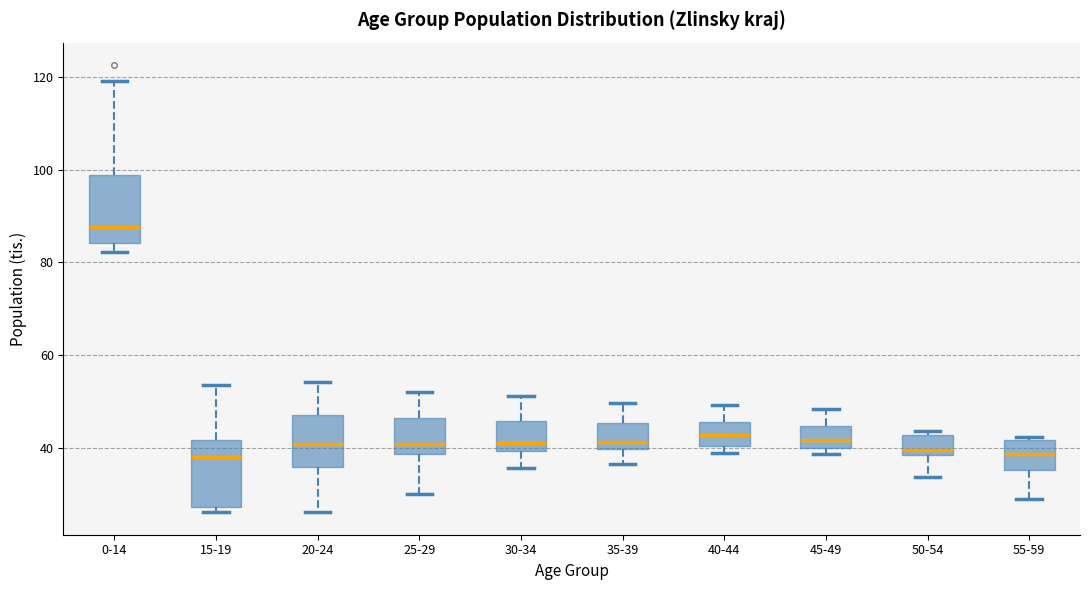

Reading left to right, read every box against the y-axis: the position of its median line, the range the box covers, and the ends of its whiskers. The values are not printed on the chart, so give them approximately, as read against the axis.

0-14: median 88, box 84 to 98, whiskers 82 to 120
15-19: median 38, box 28 to 42, whiskers 26 to 54
20-24: median 40, box 36 to 48, whiskers 26 to 54
25-29: median 40, box 38 to 46, whiskers 30 to 52
30-34: median 42, box 40 to 46, whiskers 36 to 52
35-39: median 42, box 40 to 46, whiskers 36 to 50
40-44: median 42, box 40 to 46, whiskers 38 to 50
45-49: median 42, box 40 to 44, whiskers 38 to 48
50-54: median 40, box 38 to 42, whiskers 34 to 44
55-59: median 38, box 36 to 42, whiskers 30 to 42 (just above the box's upper edge)